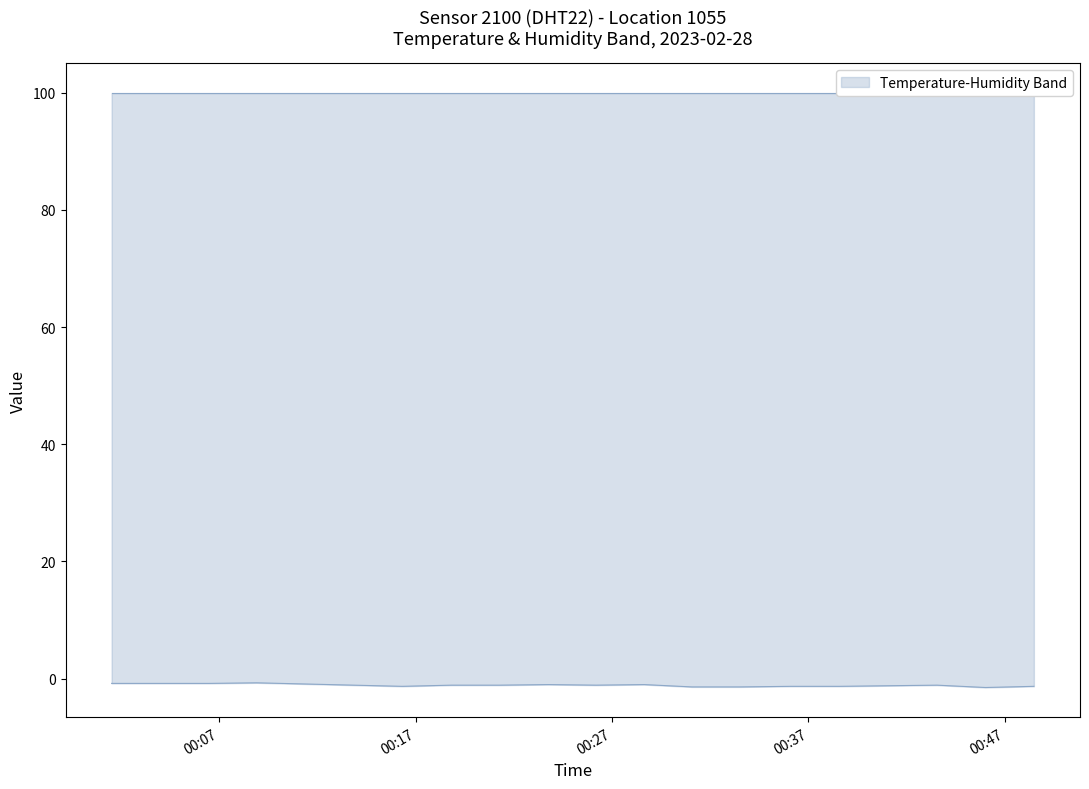

Does the chart have visible grid lines?

No